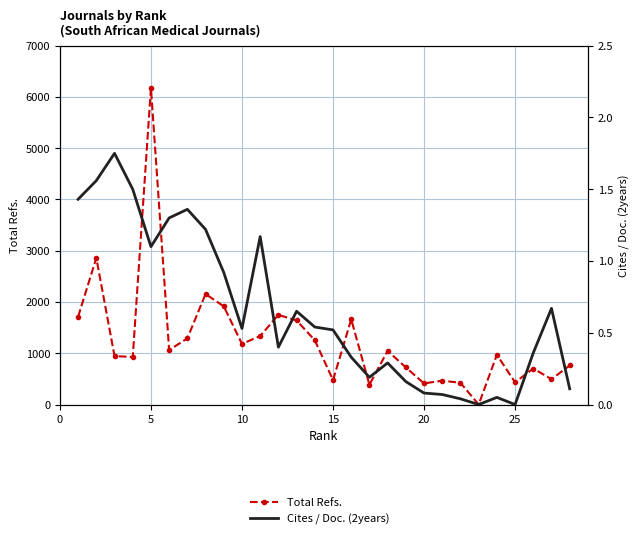

Is this an area chart (filled region under the line)?

No